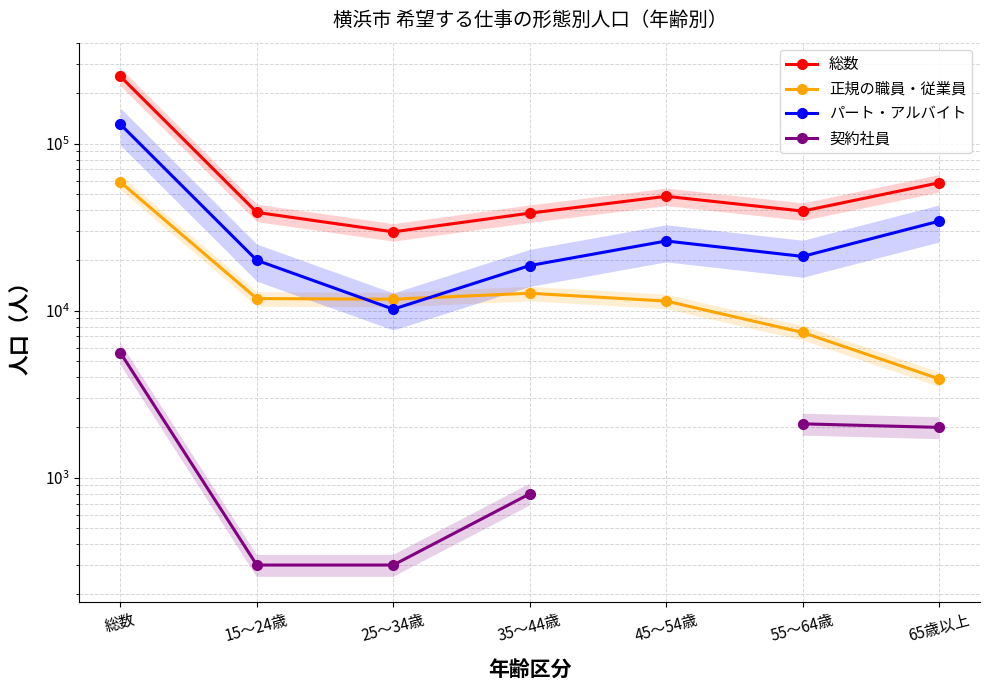

At how many categories does at least one series exceed 245252?

1